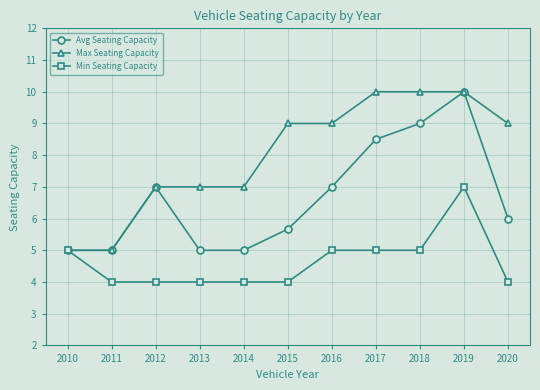

Between 2011 and 2018, which series saw the biggest shift?

Max Seating Capacity